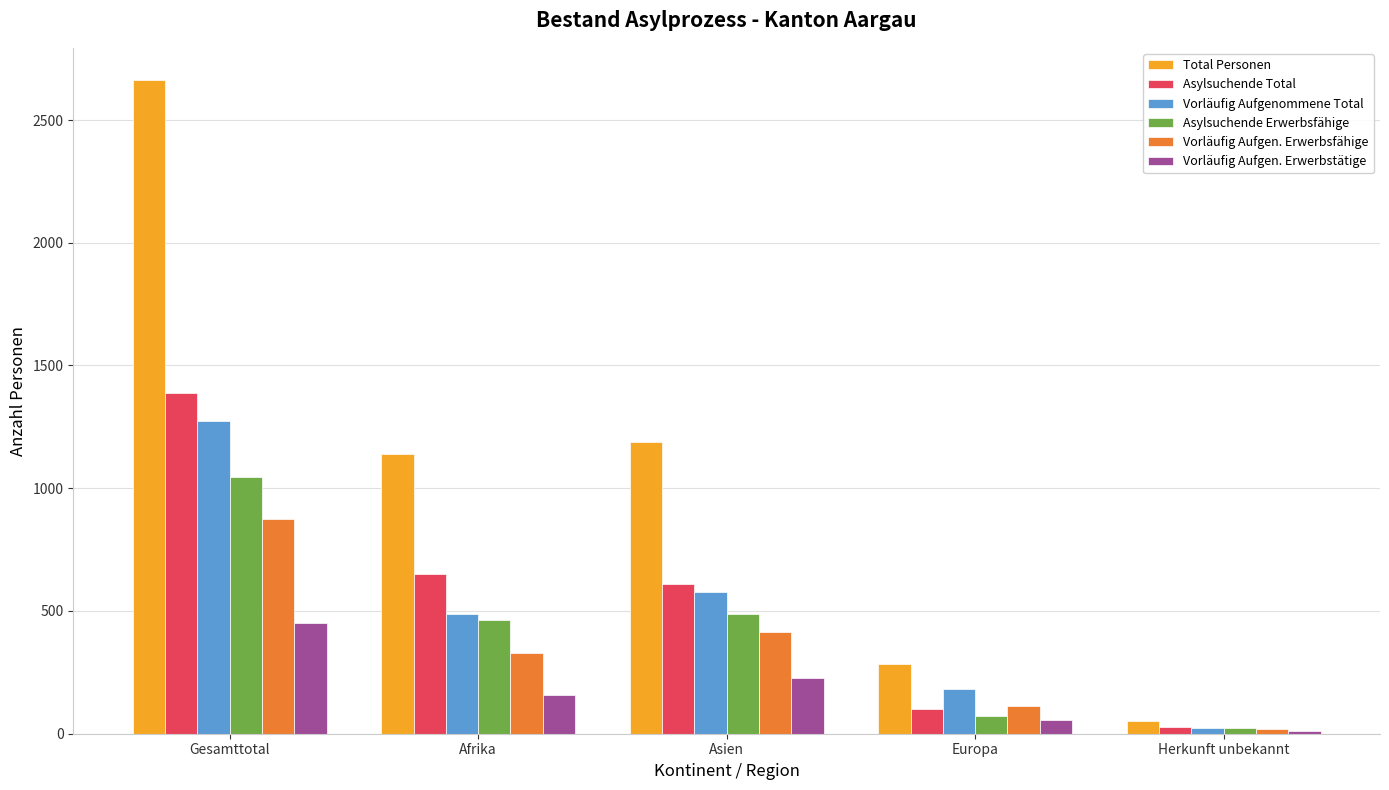

How many bars are there in each group?

6